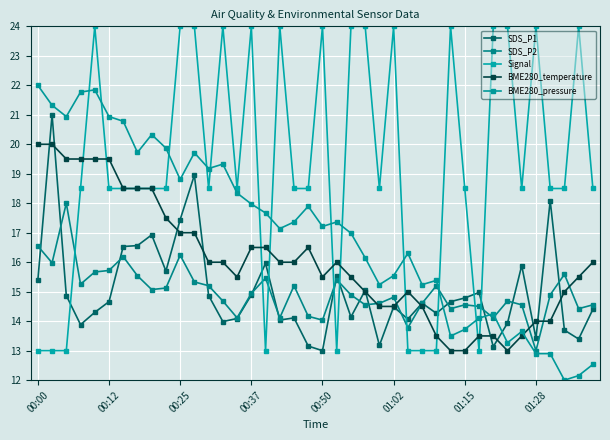

In SDS_P2, how many points are lower than both neighbors (excluding endpoints)?

12